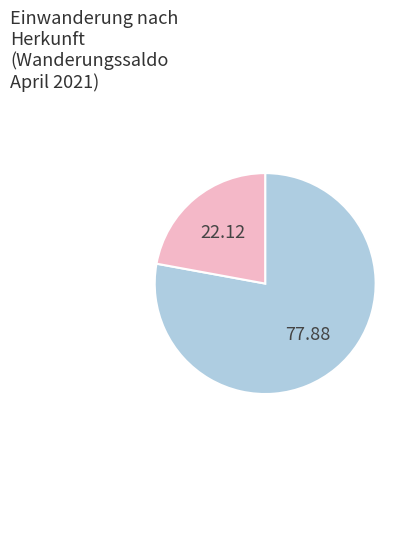

Is there a majority slice in this chart?

Yes